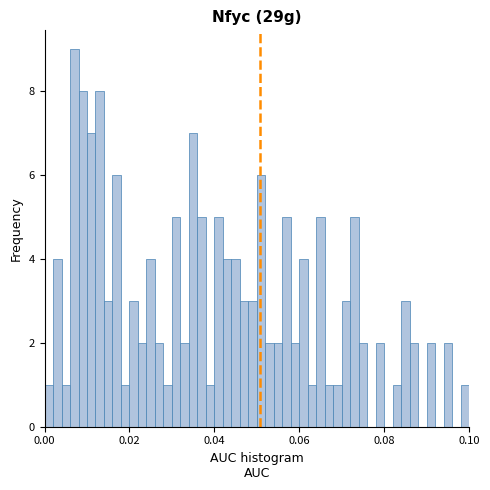

Read against the x-axis, roughly where is the centre of the tallest bar?

0.008